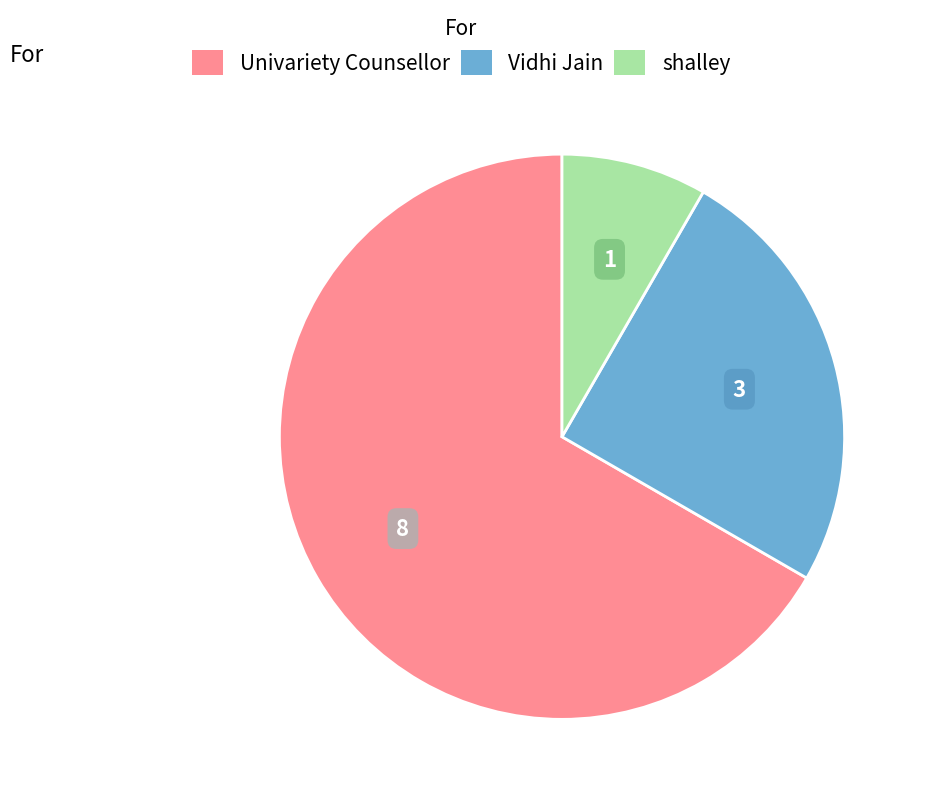

Count the number of slices in the pie.

3